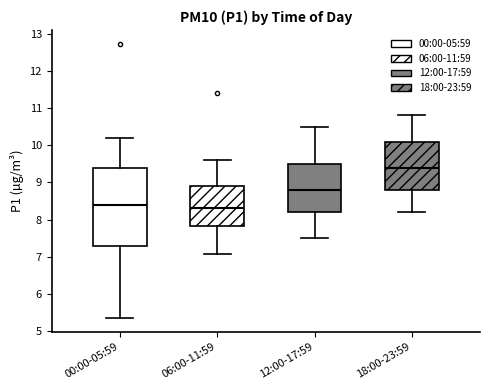

Reading left to right, transcribe this box plot: for each box, give where its median line is, the range the box spans, and where its two whiskers end, as read against the y-axis. The values are not printed on the chart, so give them approximately, as read against the axis.

00:00-05:59: median 8.4, box 7.3 to 9.4, whiskers 5.4 to 10.2
06:00-11:59: median 8.3, box 7.8 to 8.9, whiskers 7.1 to 9.6
12:00-17:59: median 8.8, box 8.2 to 9.5, whiskers 7.5 to 10.5
18:00-23:59: median 9.4, box 8.8 to 10.1, whiskers 8.2 to 10.8